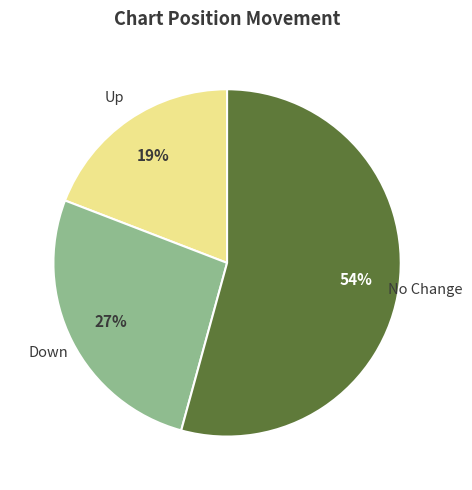

Approximately how many times larger is the value at No Change compared to Up?

2.8